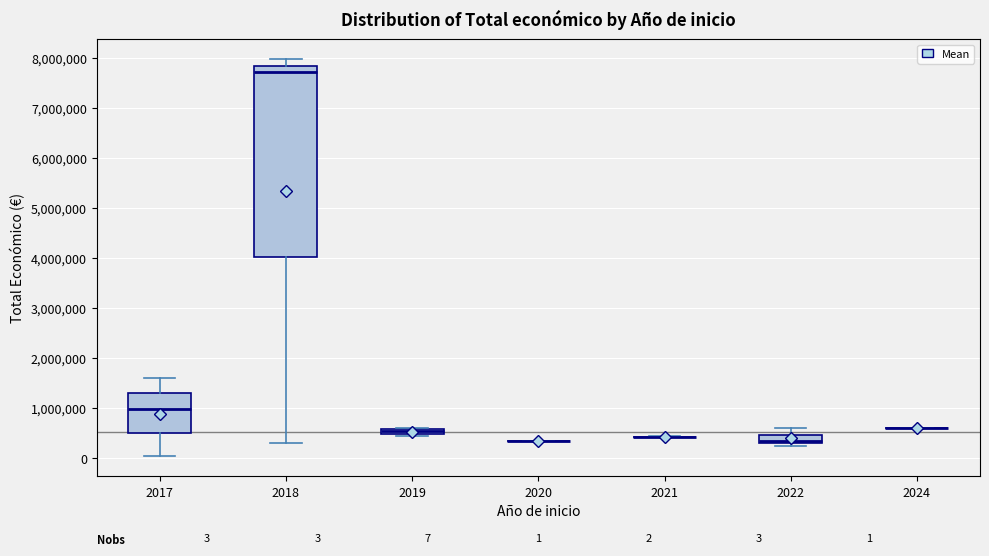

Which box is the tallest, from its lower edge to its upper edge?

2018